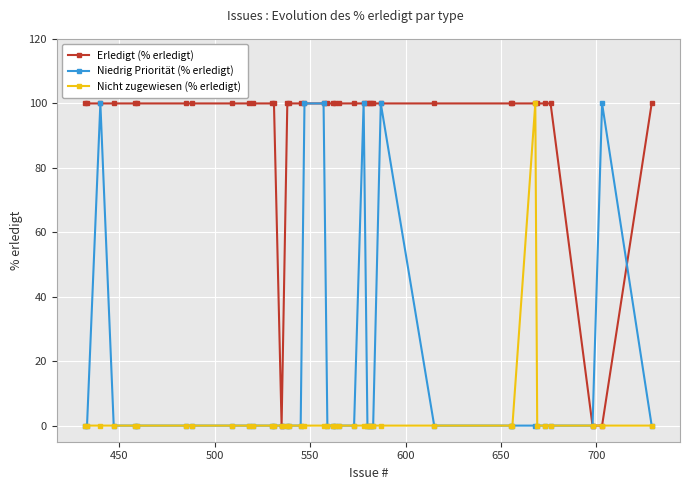

What is the value of the Erledigt (% erledigt) point at the 6th from the left?

100